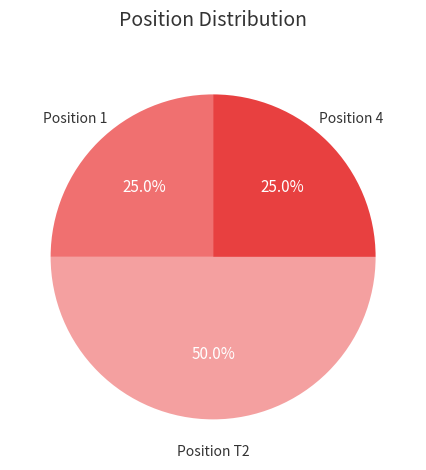

Which category has the smallest portion of the pie?

1